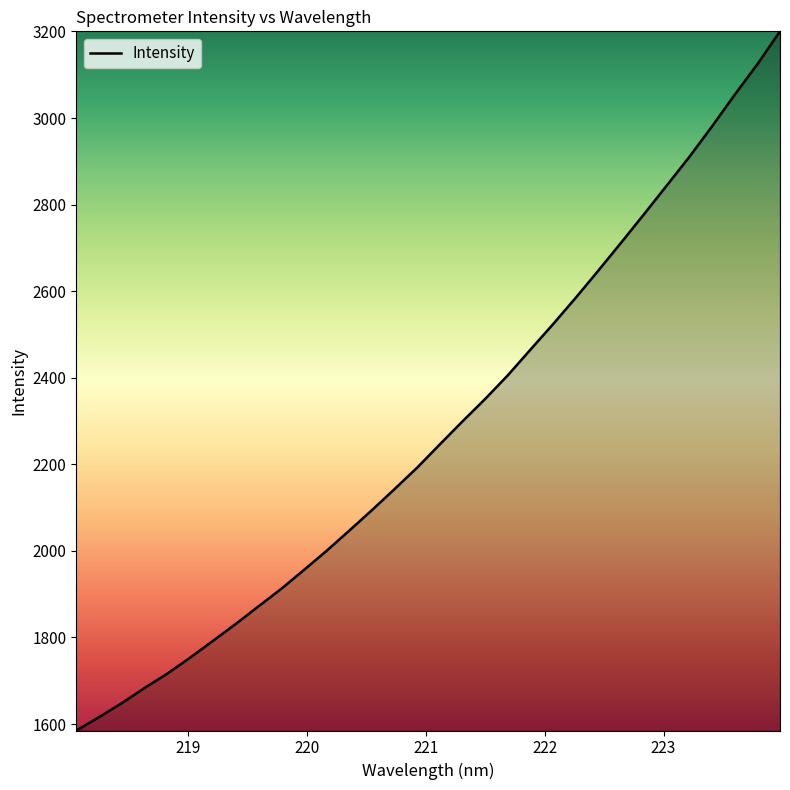

What is the greatest value displayed?

3200.3